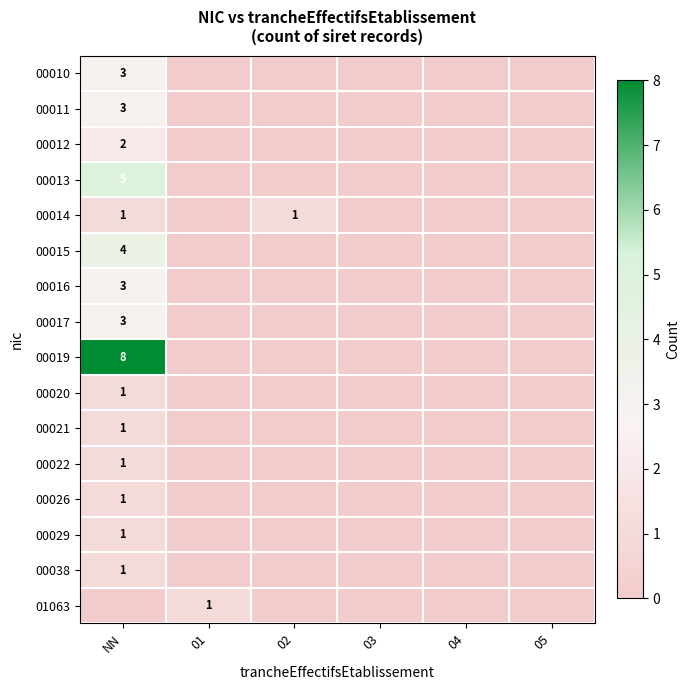

What is the maximum value shown in the chart?

8